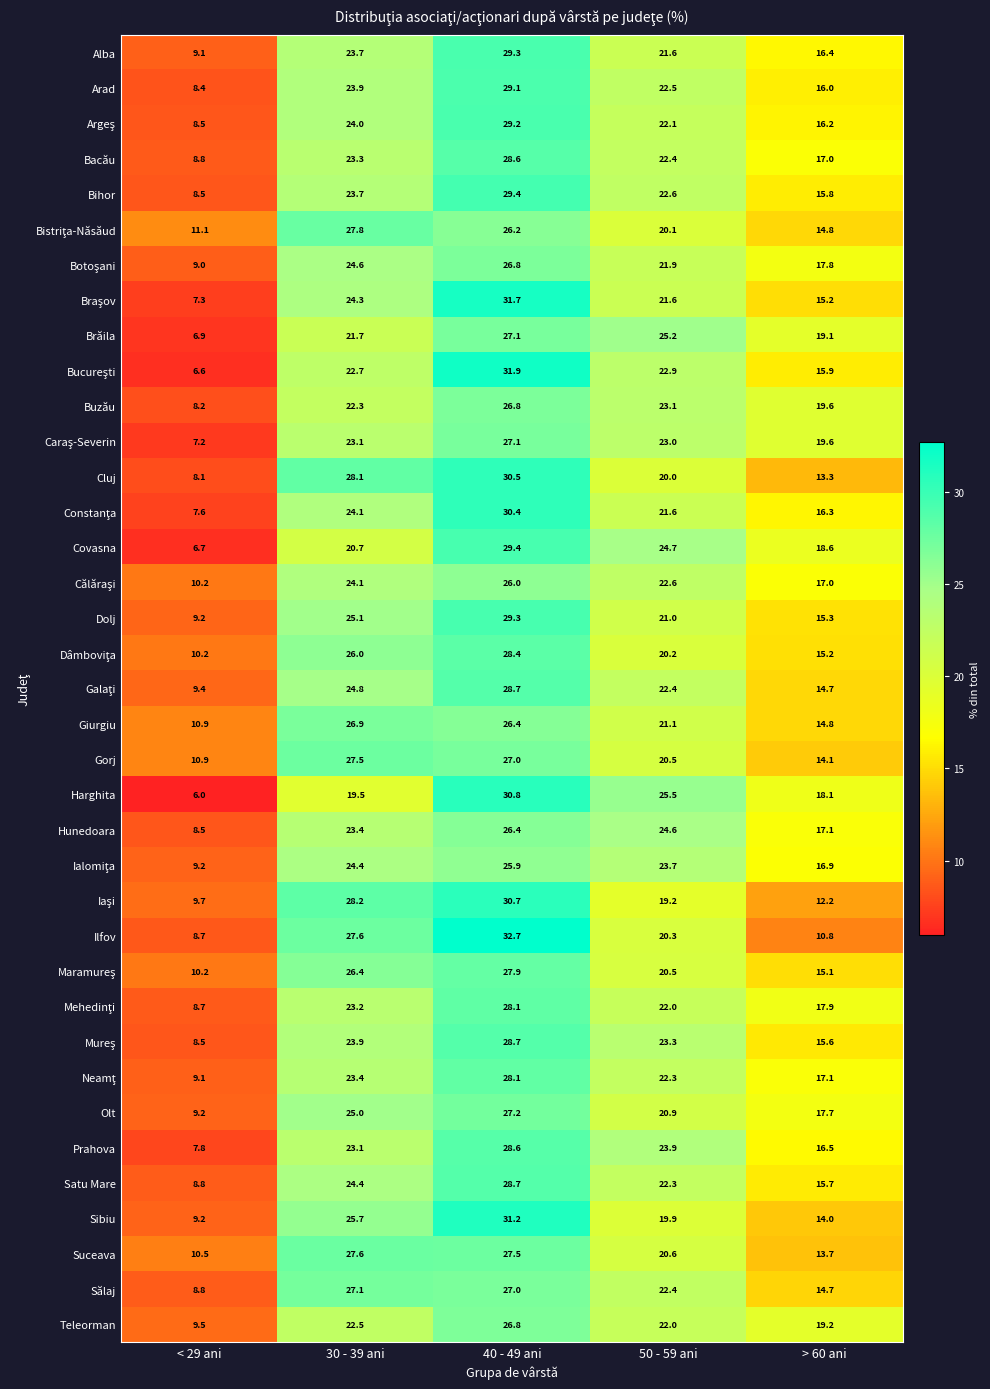

Read the Sălaj value at > 60 ani.

14.7